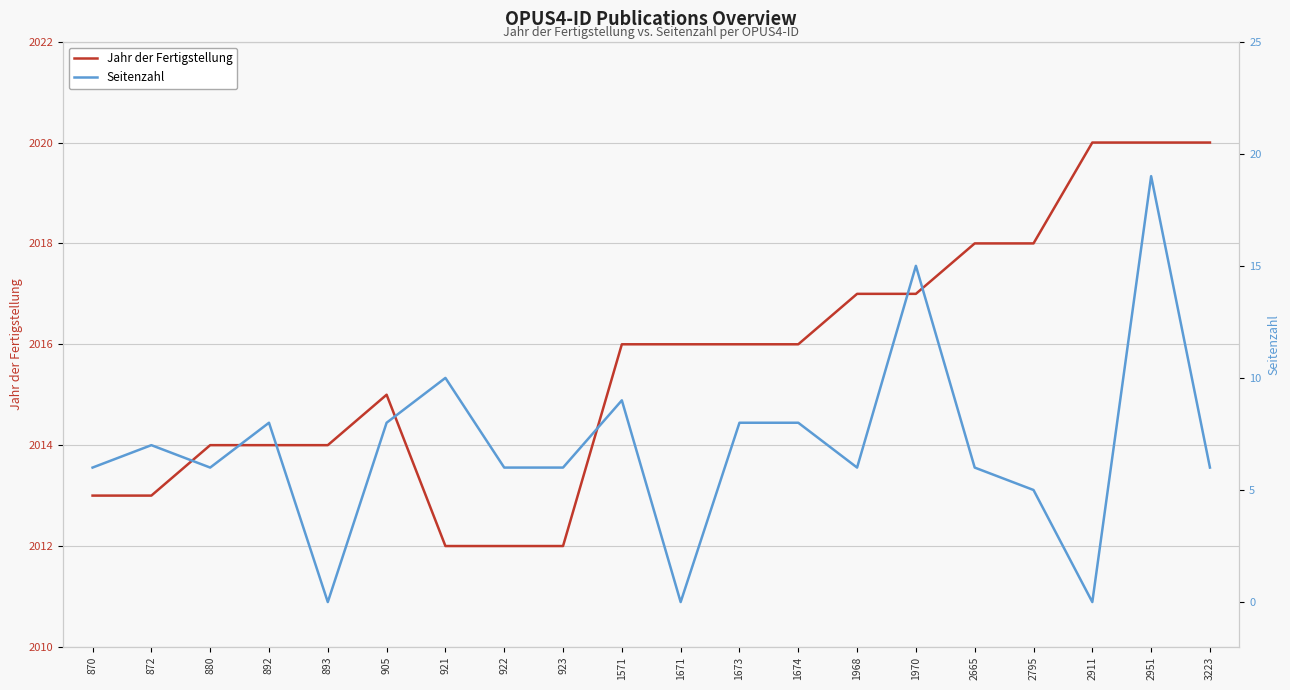

List the series in order of their peak value, highest first.

Jahr der Fertigstellung, Seitenzahl